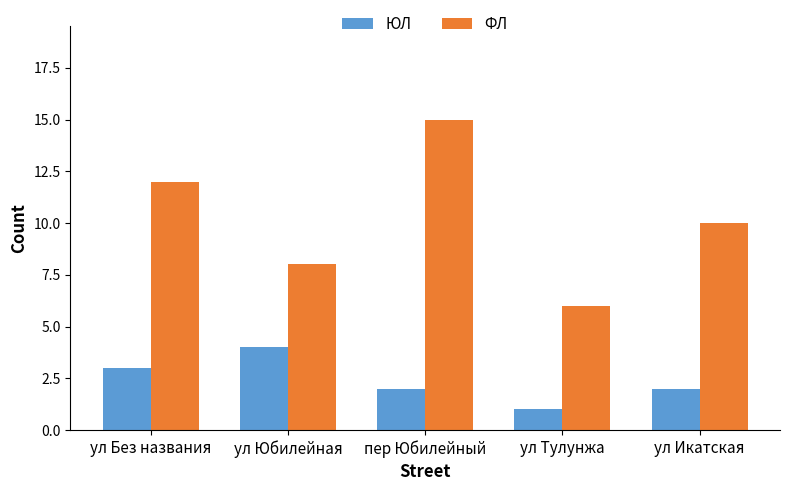

Read the ФЛ value at ул Икатская.

10